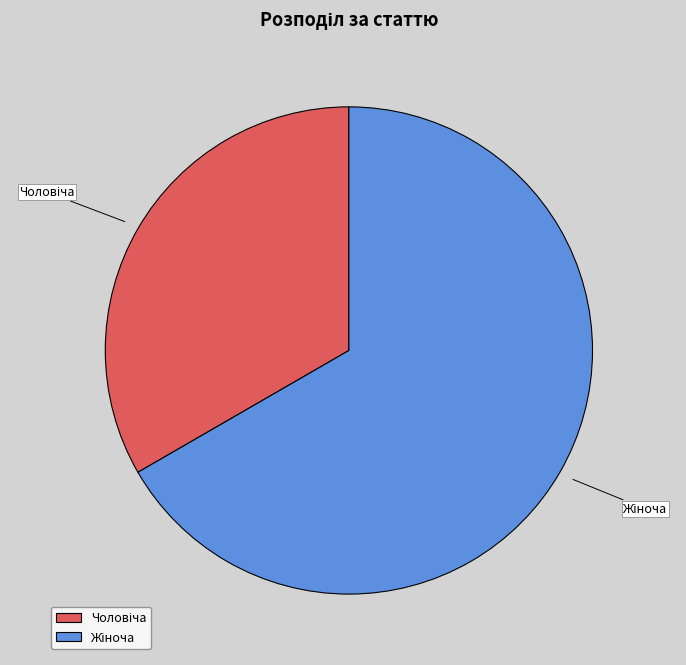

Is there a majority slice in this chart?

Yes